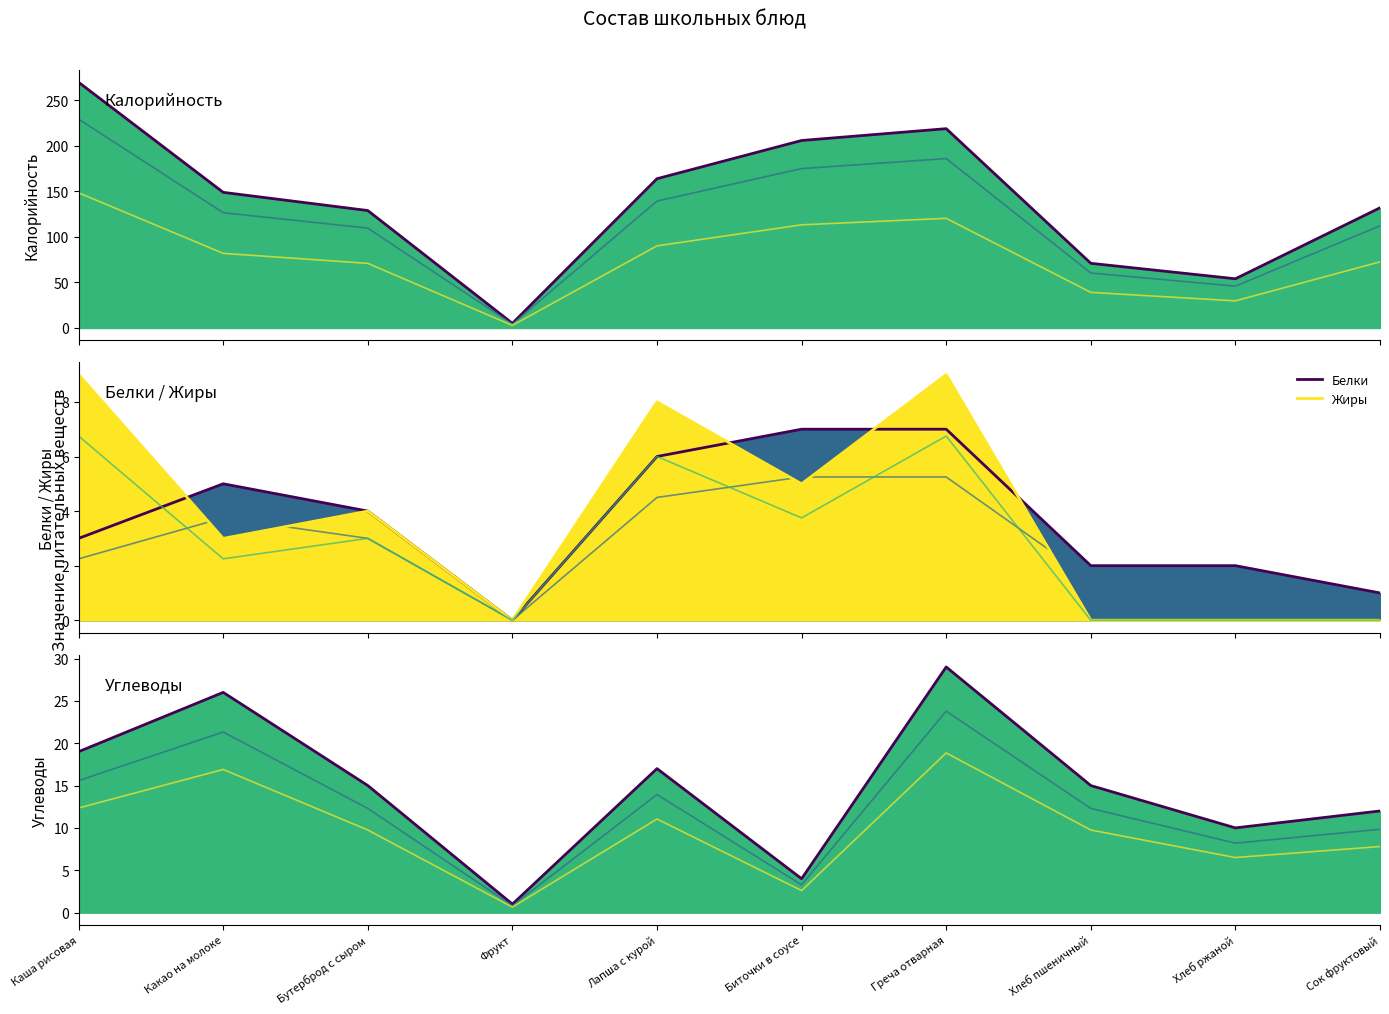

Which series has the largest range (max minus min)?

Калорийность